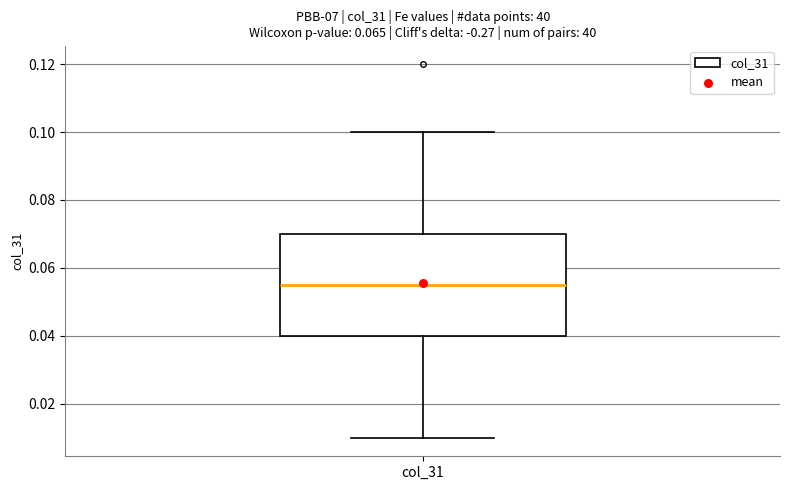

Transcribe this box plot: give where the median line is, the range the box spans, and where the two whiskers end, as read against the y-axis. The values are not printed on the chart, so give them approximately, as read against the axis.

median 0.056, box 0.040 to 0.070, whiskers 0.010 to 0.100